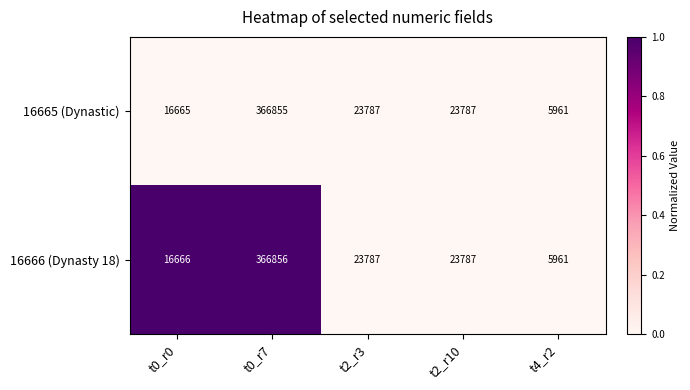

Count the number of data series in this chart.

2